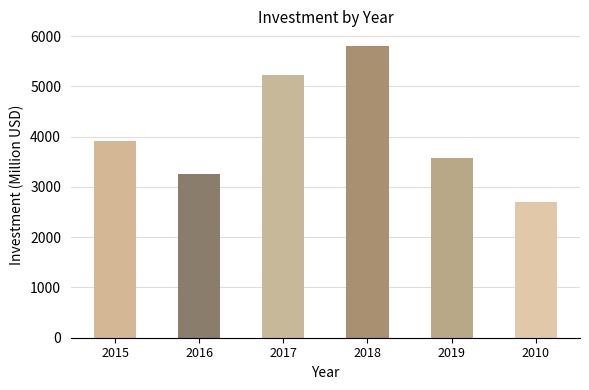

How many bars are there in total?

6